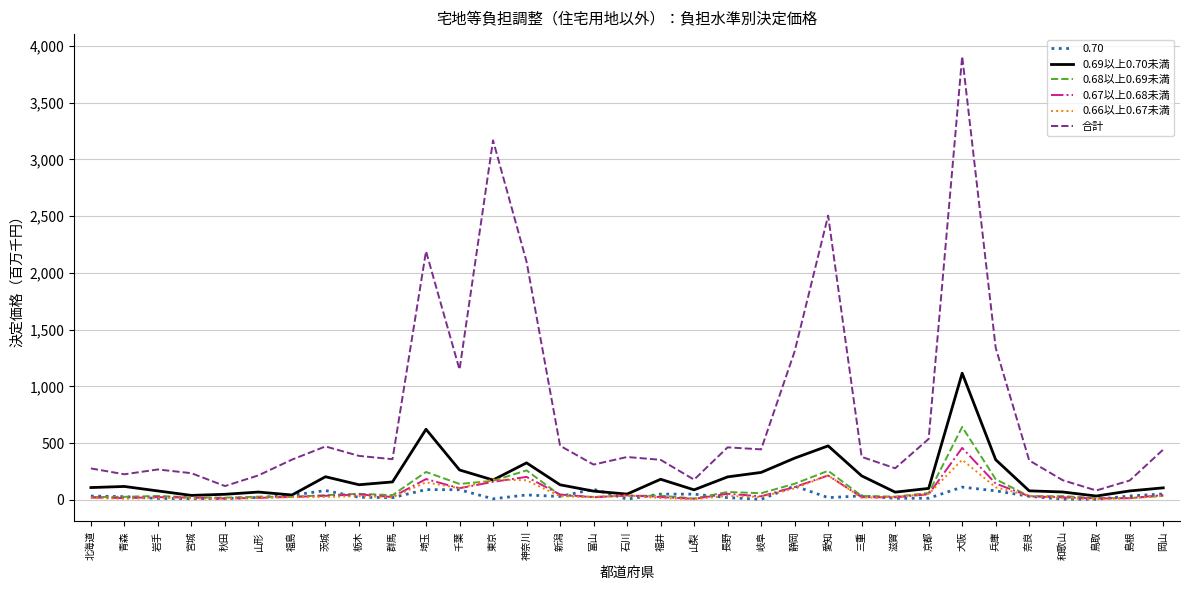

How many categories are shown in the chart?

33